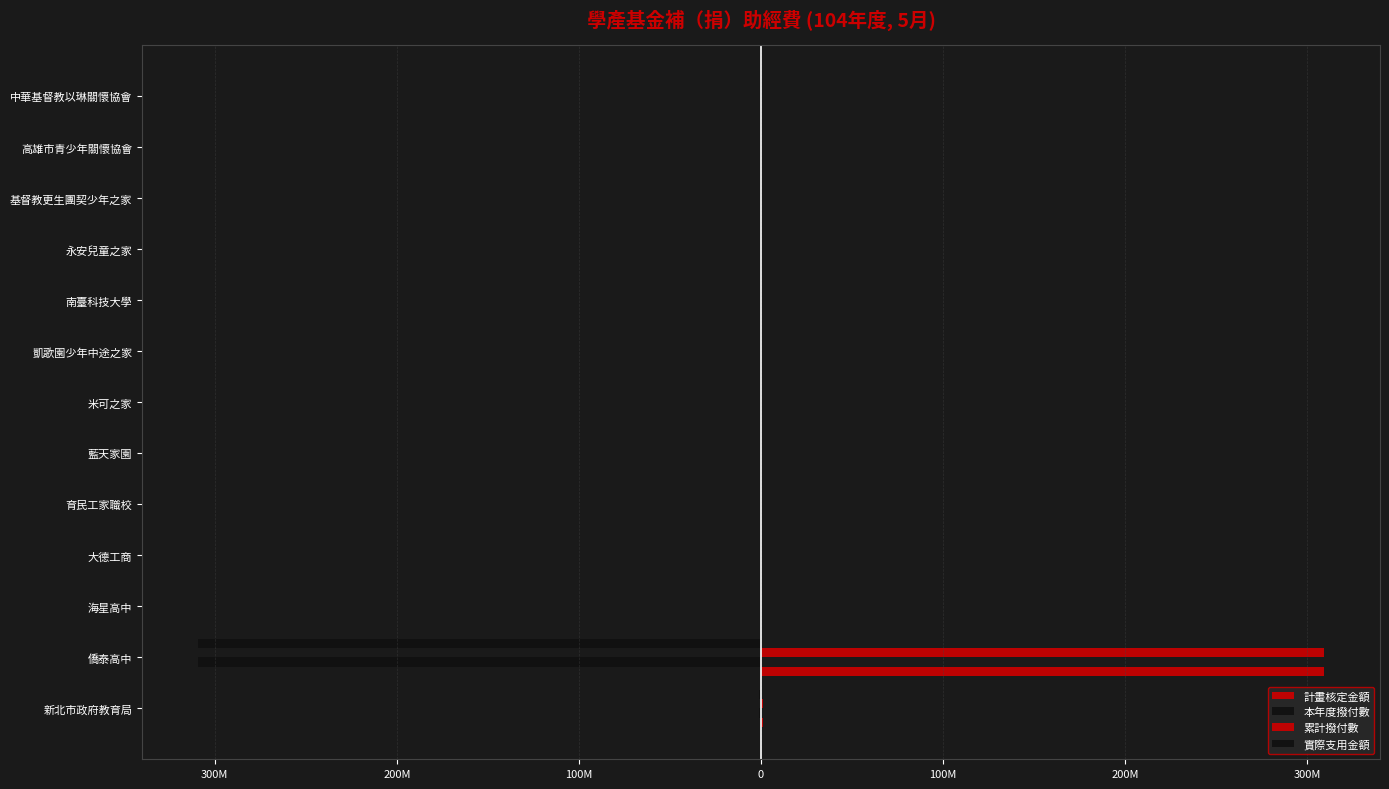

Which series has the largest total across all categories?

計畫核定金額